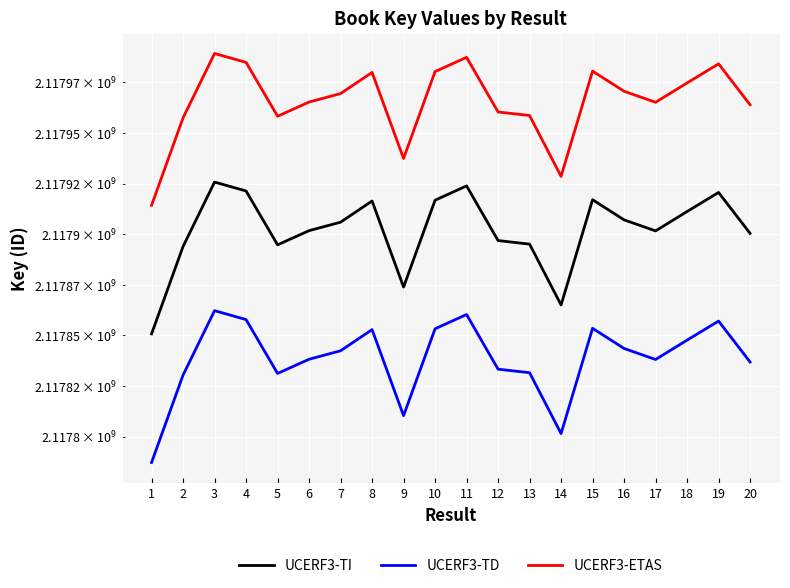

Does the chart display data point markers on the line(s)?

No